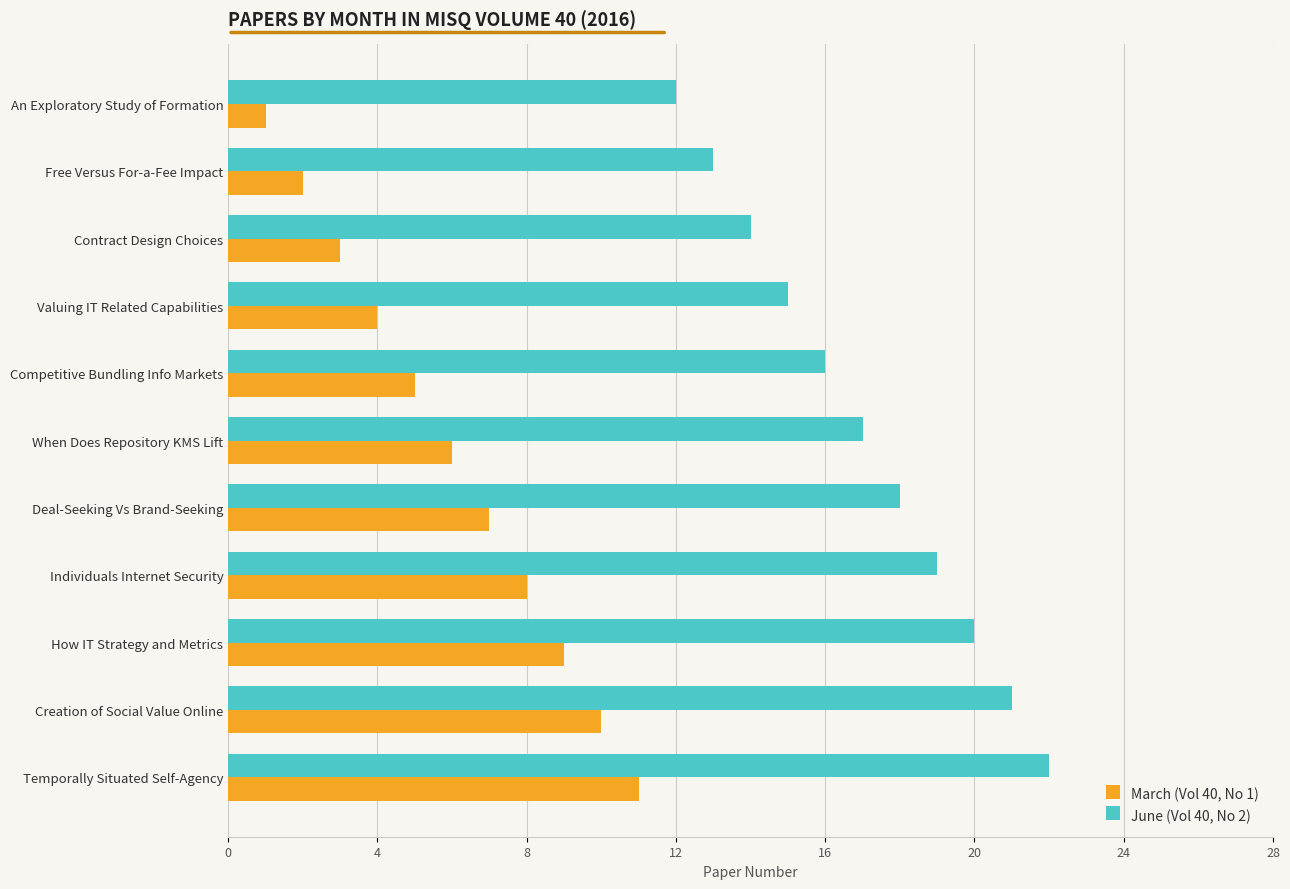

The June (Vol 40, No 2) series shows 17 at When Does Repository KMS Lift. True or false?

True